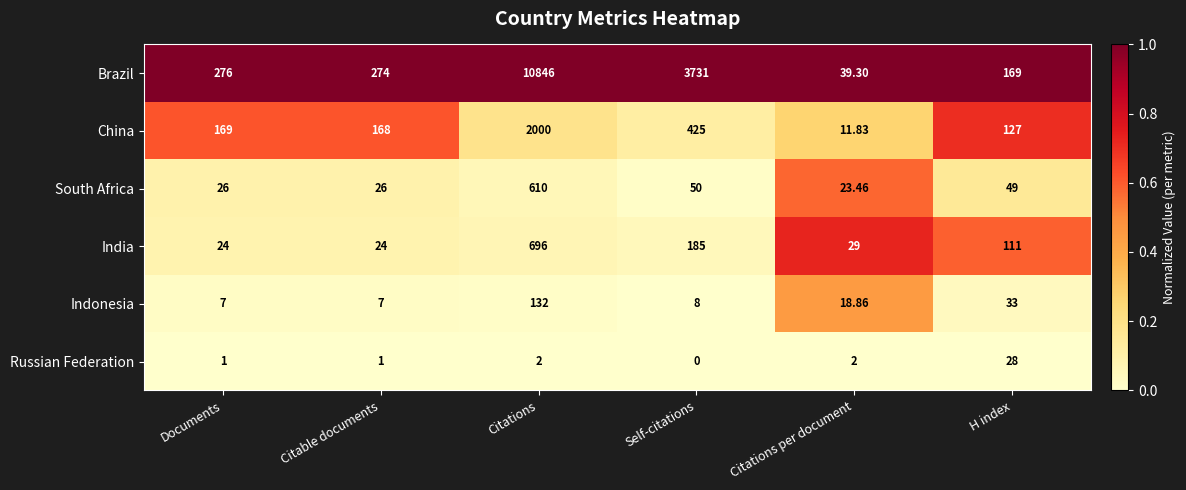

Rank the series at Citable documents from lowest to highest value.

Russian Federation, Indonesia, India, South Africa, China, Brazil